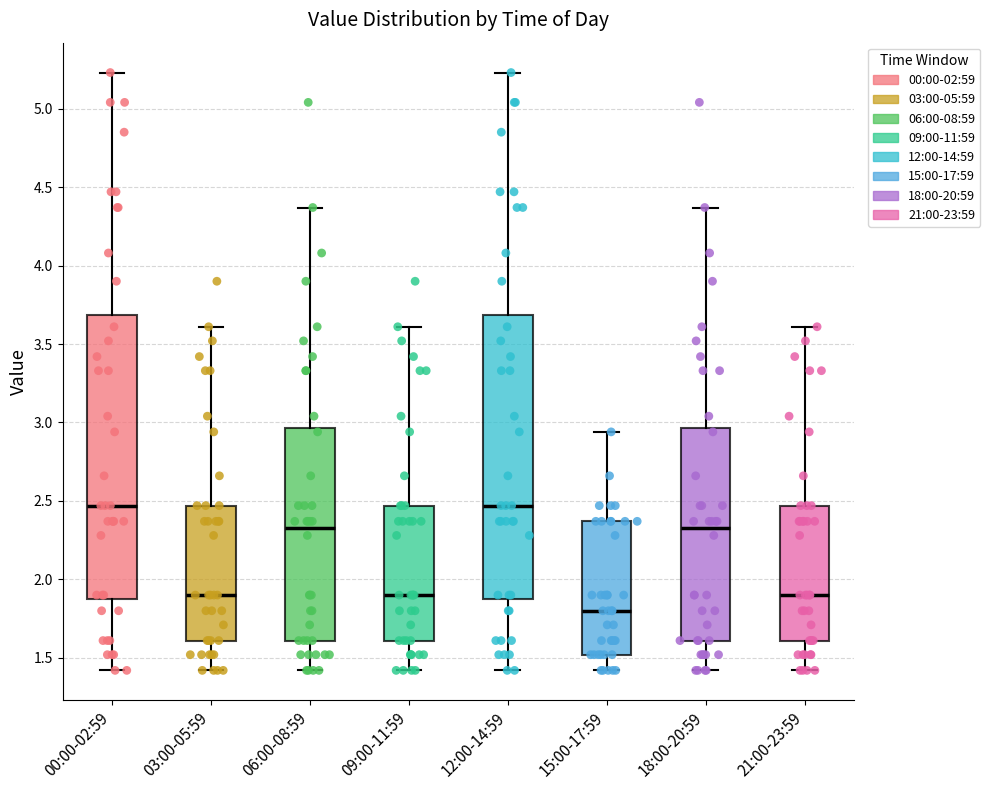

Reading left to right, transcribe this box plot: for each box, give where its median line is, the range the box spans, and where its two whiskers end, as read against the y-axis. The values are not printed on the chart, so give them approximately, as read against the axis.

00:00-02:59: median 2.45, box 1.90 to 3.70, whiskers 1.40 to 5.25
03:00-05:59: median 1.90, box 1.60 to 2.45, whiskers 1.40 to 3.60
06:00-08:59: median 2.35, box 1.60 to 2.95, whiskers 1.40 to 4.35
09:00-11:59: median 1.90, box 1.60 to 2.45, whiskers 1.40 to 3.60
12:00-14:59: median 2.45, box 1.90 to 3.70, whiskers 1.40 to 5.25
15:00-17:59: median 1.80, box 1.50 to 2.35, whiskers 1.40 to 2.95
18:00-20:59: median 2.35, box 1.60 to 2.95, whiskers 1.40 to 4.35
21:00-23:59: median 1.90, box 1.60 to 2.45, whiskers 1.40 to 3.60